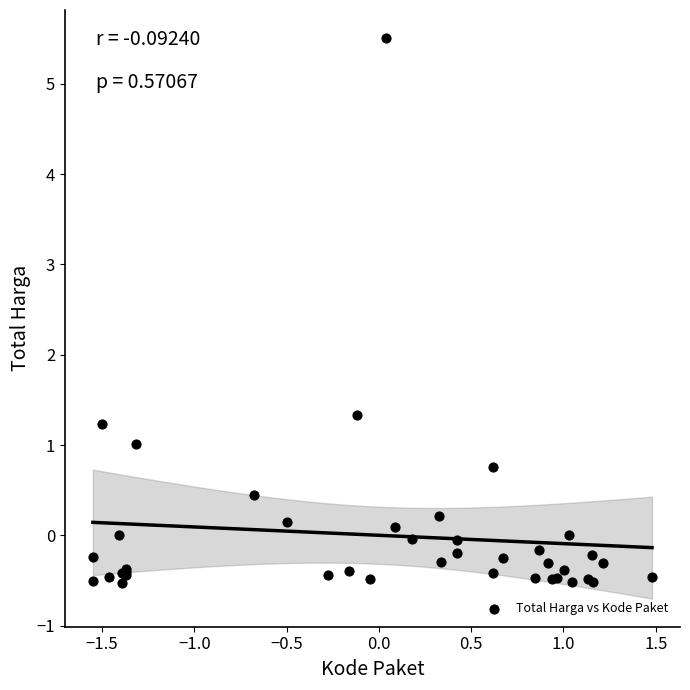

What Y value in the scatter plot is closest to 2?

1.3